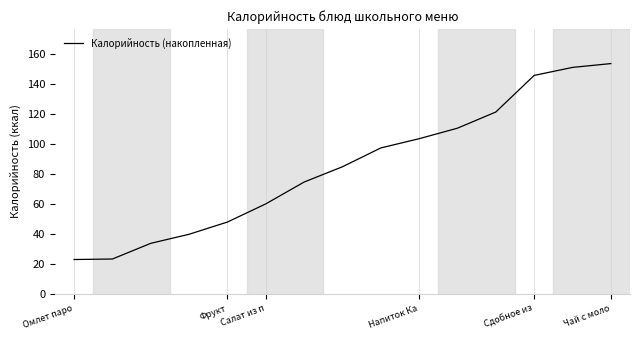

What is the difference between the maximum and minimum values?

130.8